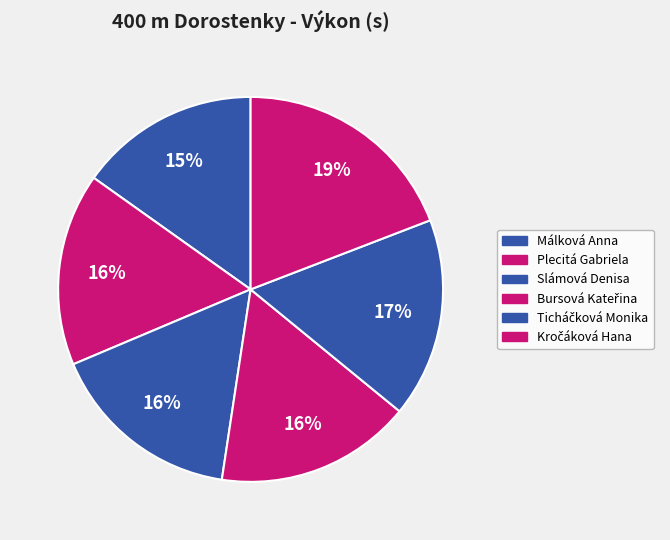

The Bursová Kateřina slice represents 16% of the pie. True or false?

True